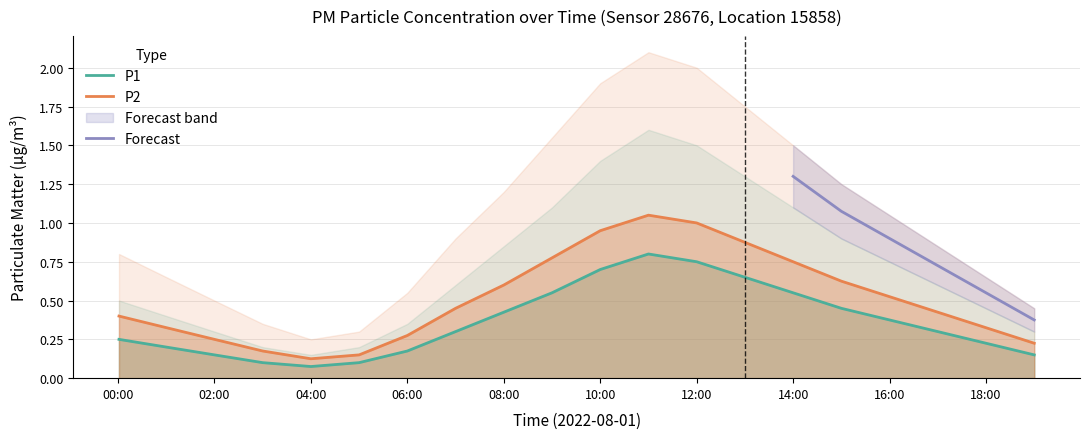

What is the label of the 19th point from the right?

01:00